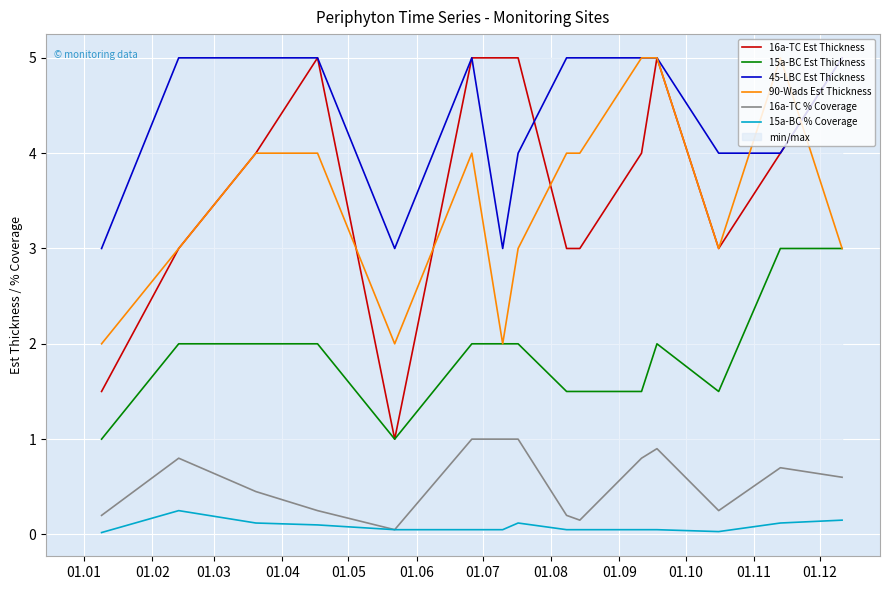

Count the number of data series in this chart.

6